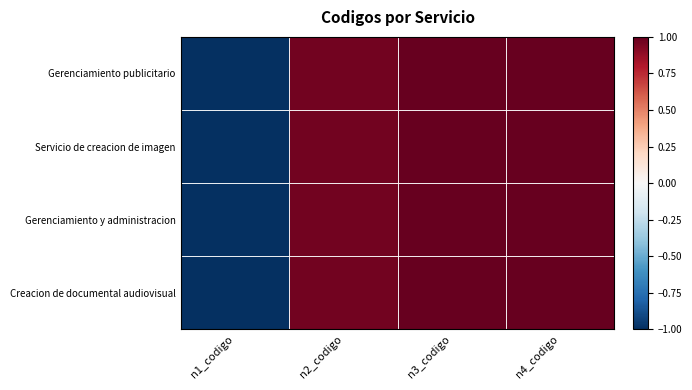

At n3_codigo, list the series in order from largest to smallest.

Gerenciamiento publicitario, Servicio de creacion de imagen, Gerenciamiento y administracion, Creacion de documental audiovisual